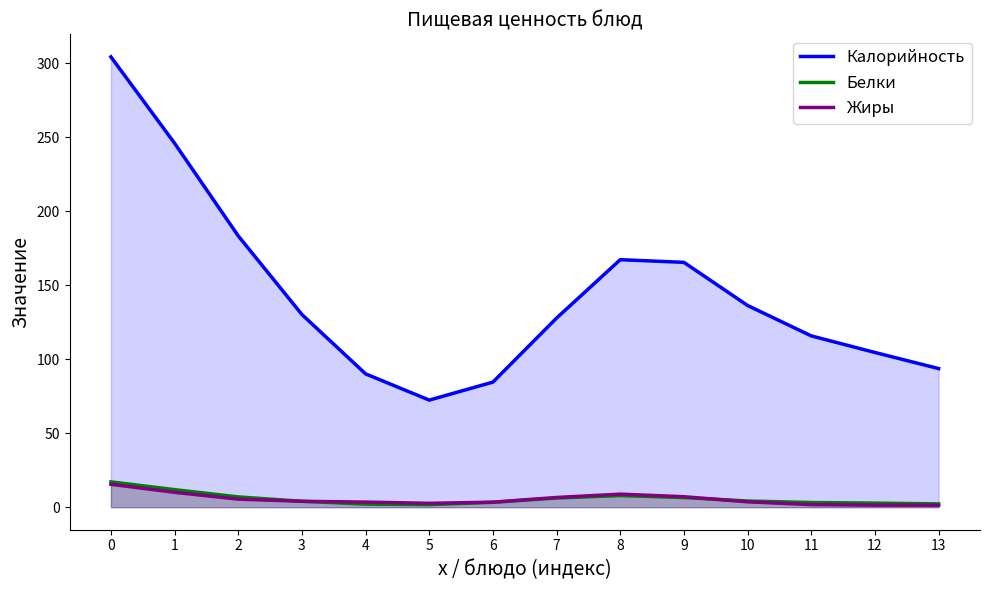

How many values in the Жиры series are below 4?

7